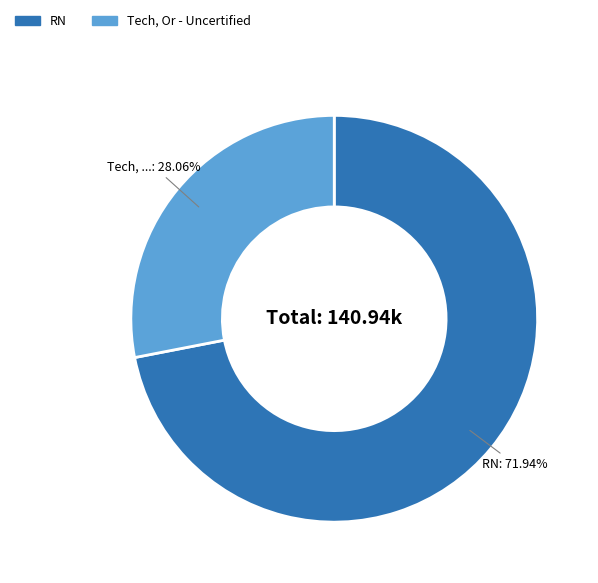

To the nearest percent, what is the difference between the largest and smallest slice percentages?

44%